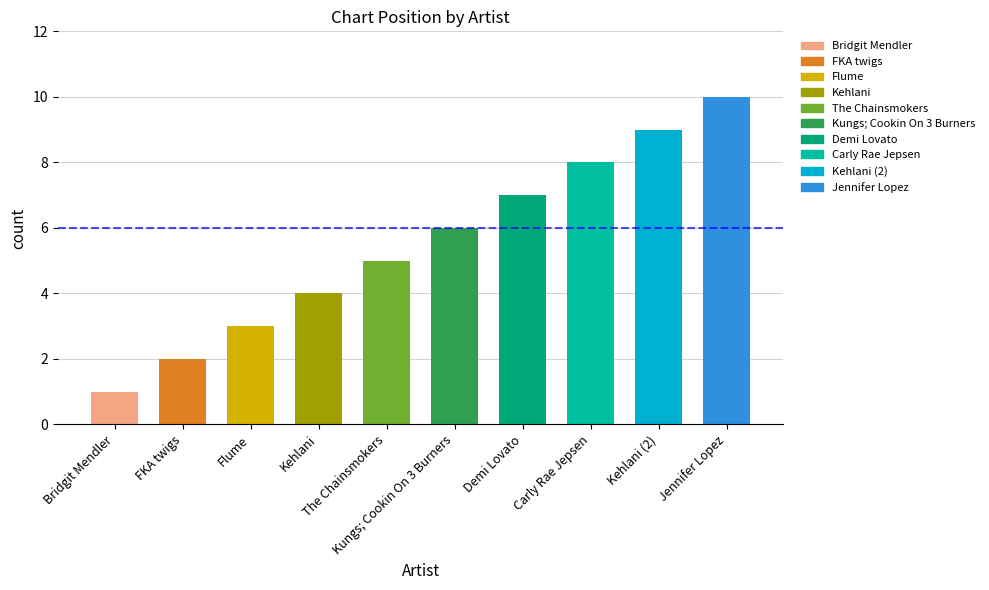

How many values are between 3 and 8?

6